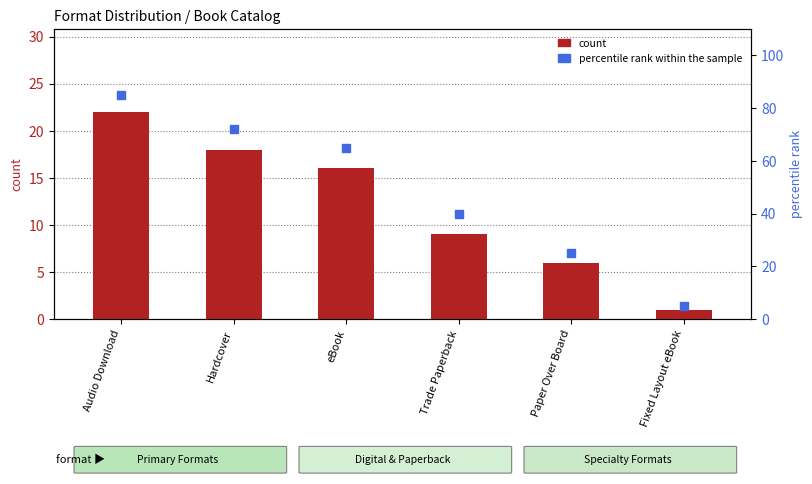

What is the maximum value shown in the chart?

85